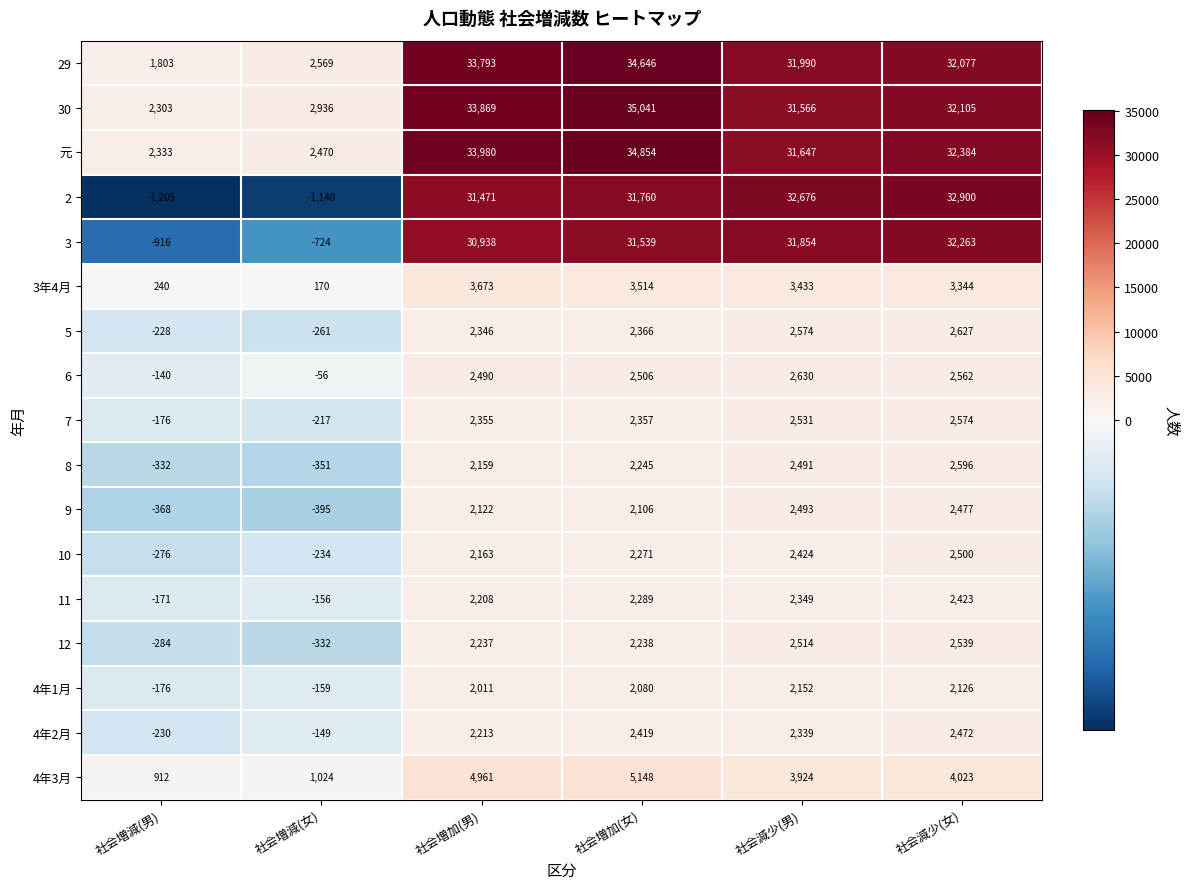

Between 社会増減(男) and 社会減少(女), which series saw the biggest shift?

2